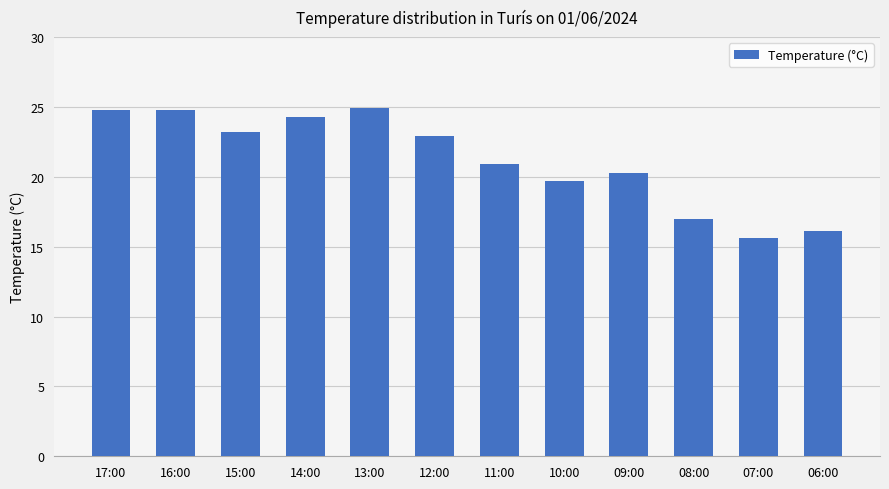

Read the value at 11:00.

20.9